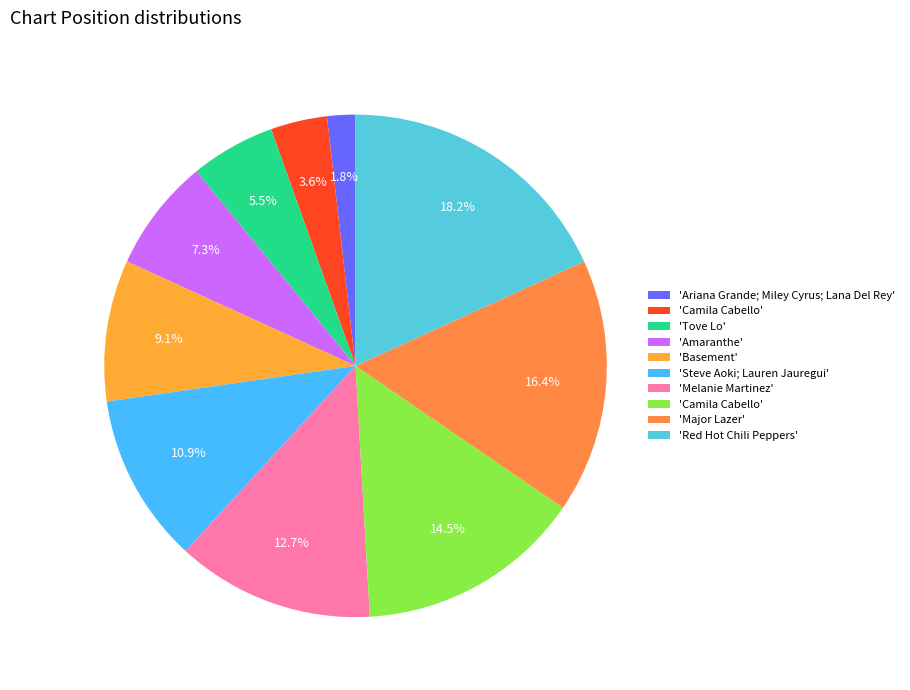

How many segments does this pie chart have?

10